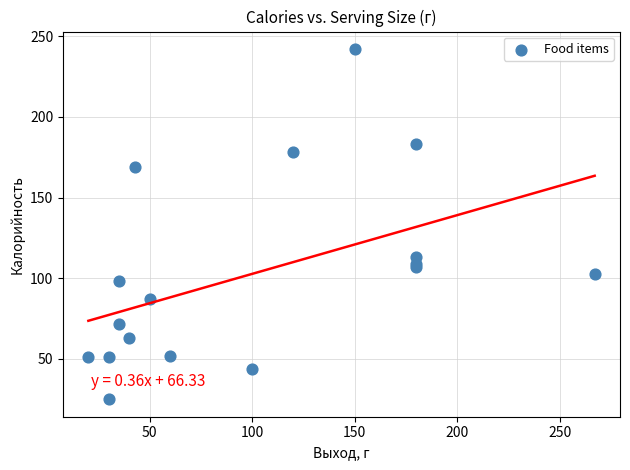

What Y value in the scatter plot is closest to 133?

113.0